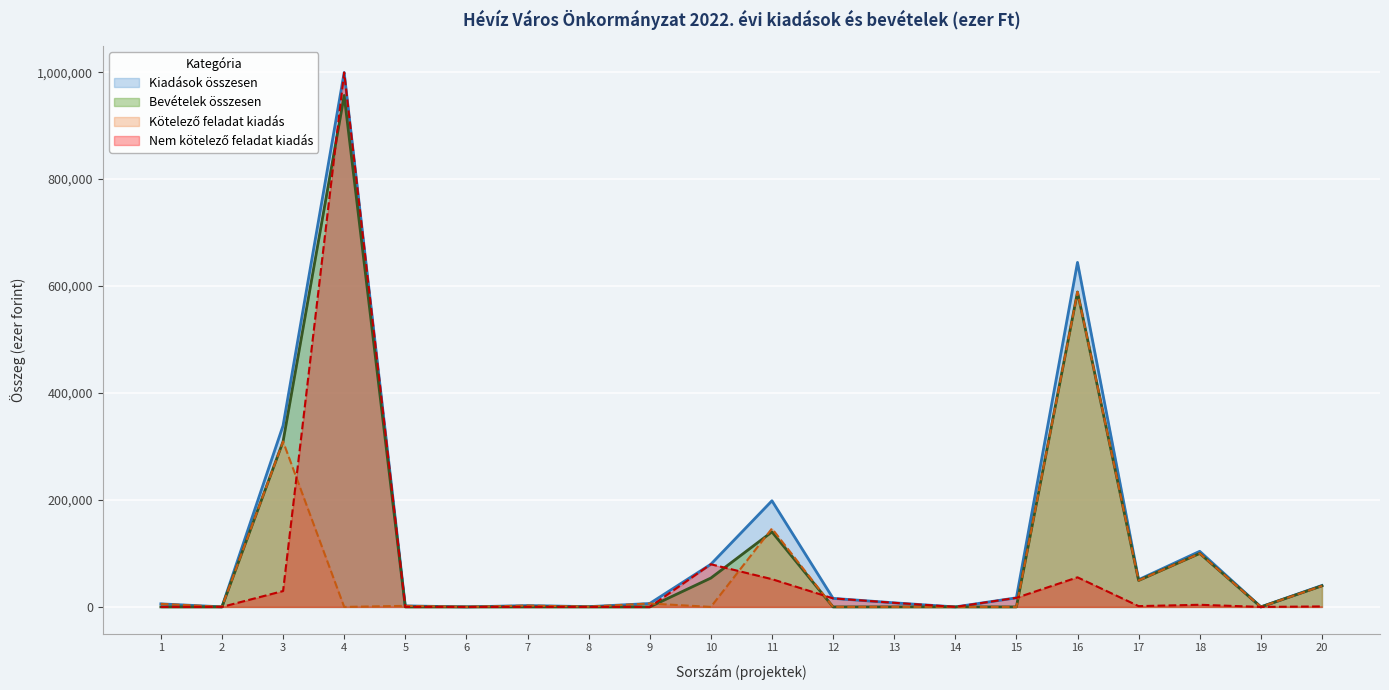

Which category has the highest value in the Kötelező feladat kiadás series?

16